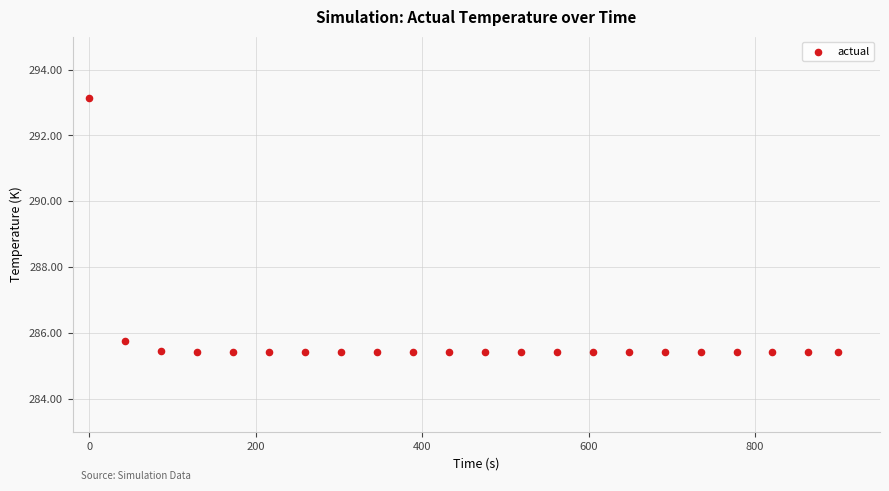

What Y value in the scatter plot is closest to 289?

285.8